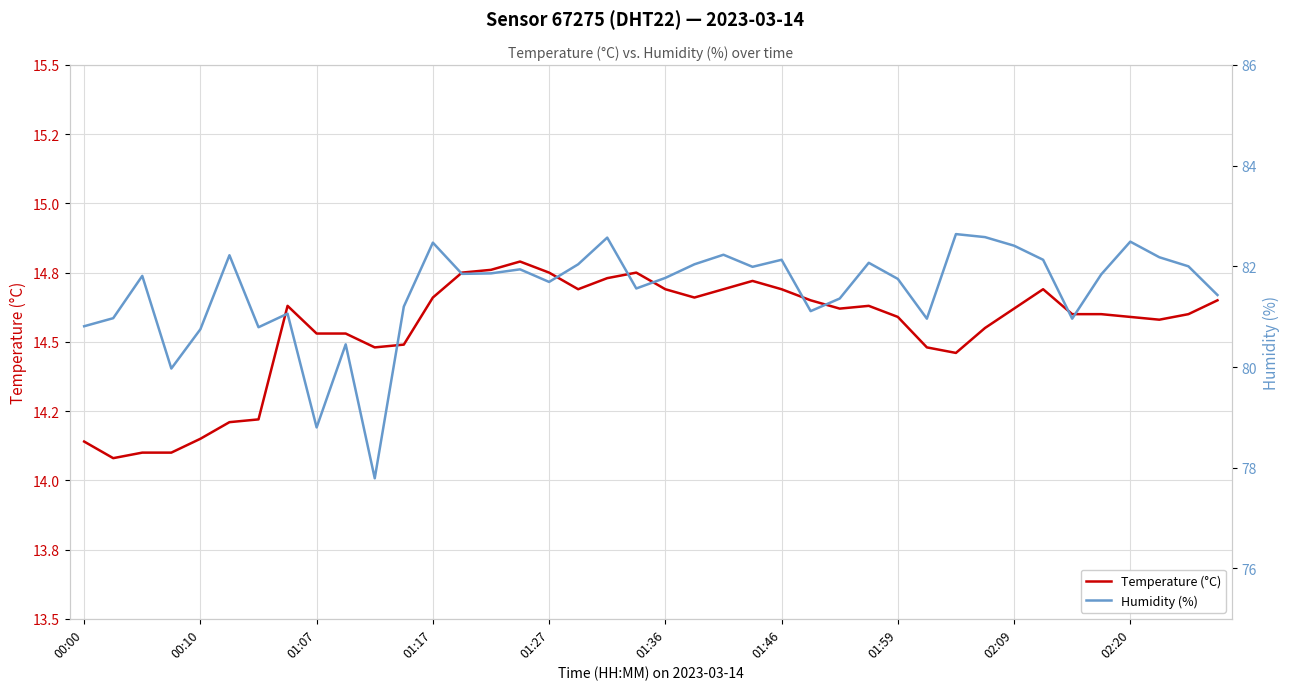

Is the value of Temperature (°C) at 26 greater than the value of Humidity (%) at 18?

No